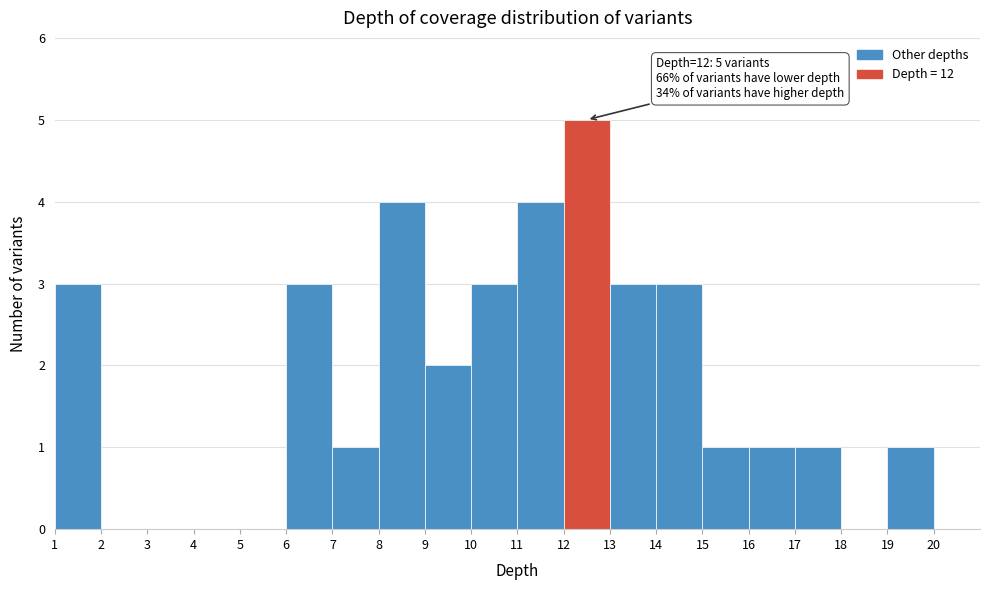

Over which range of the x-axis is the bar tallest?

12 to 13